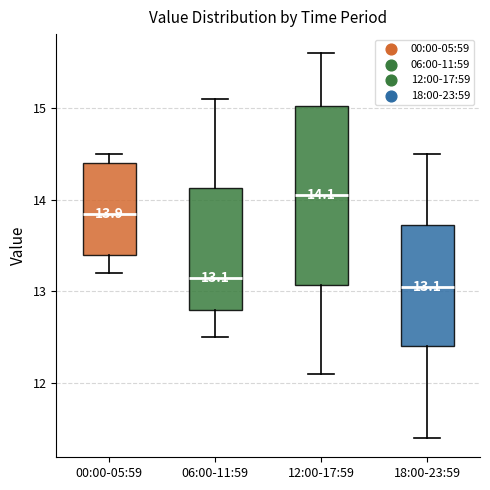

Which box is the tallest, from its lower edge to its upper edge?

12:00-17:59